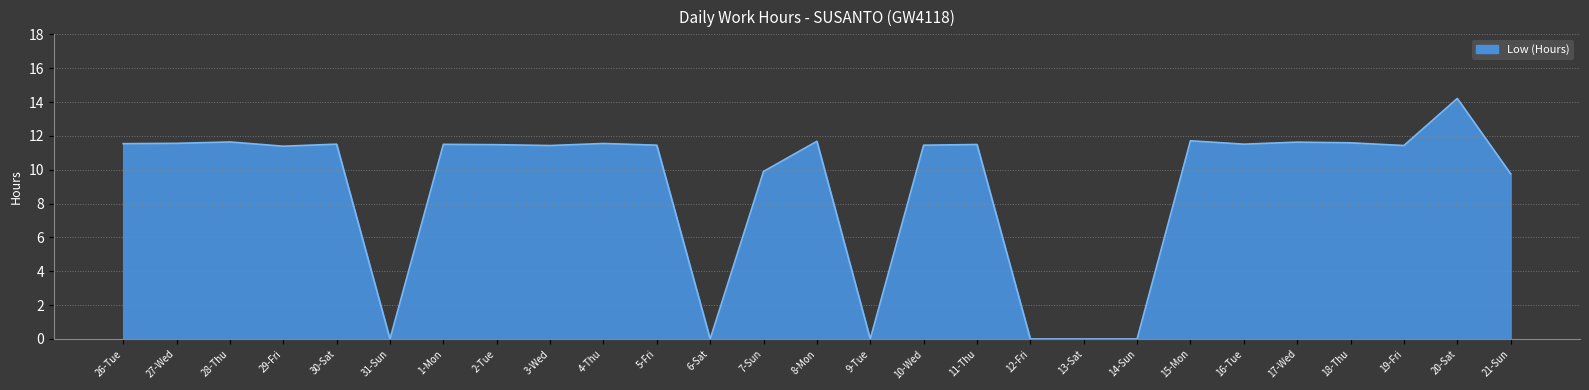

What position from the right is 12-Fri?

10